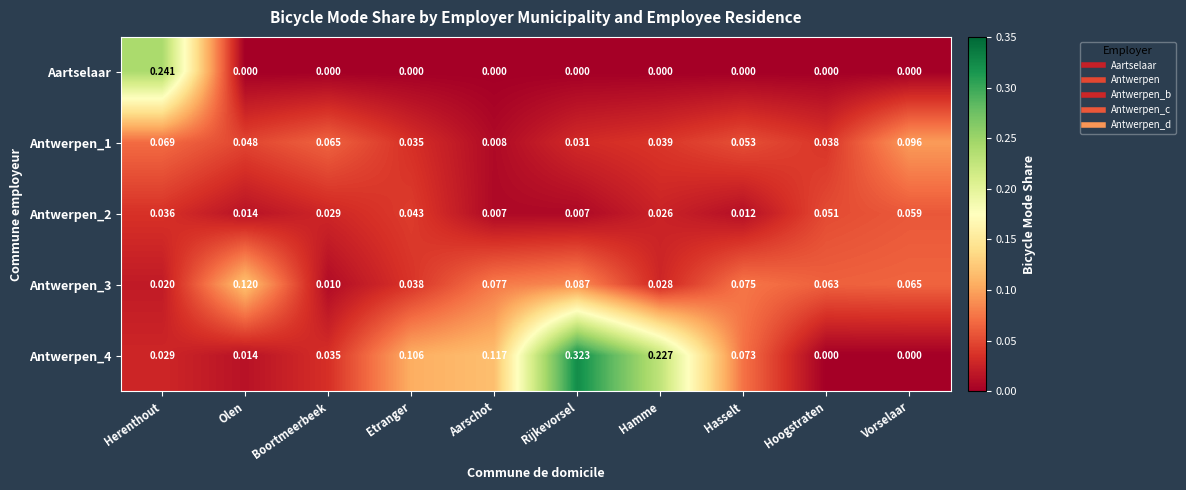

List the labels in order of Antwerpen_1 value, largest first.

Vorselaar, Herenthout, Boortmeerbeek, Hasselt, Olen, Hamme, Hoogstraten, Etranger, Rijkevorsel, Aarschot